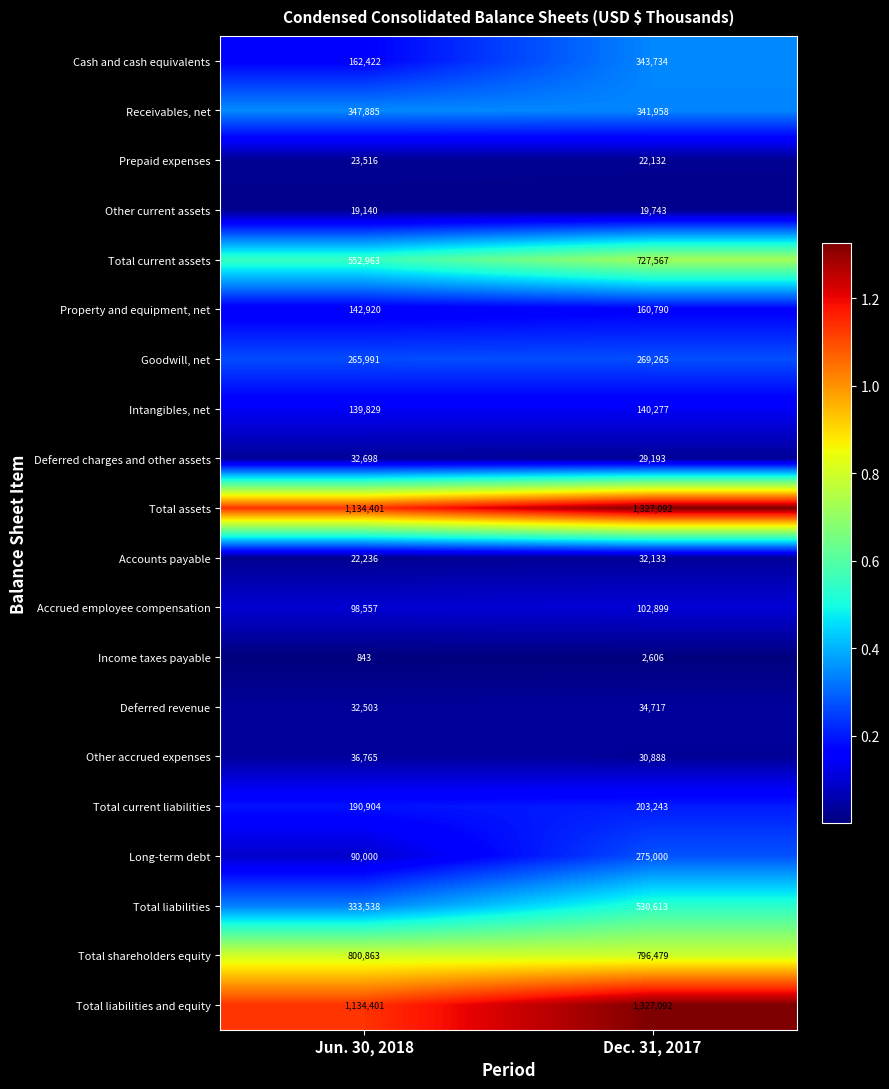

What is the maximum value for Deferred revenue?

34717